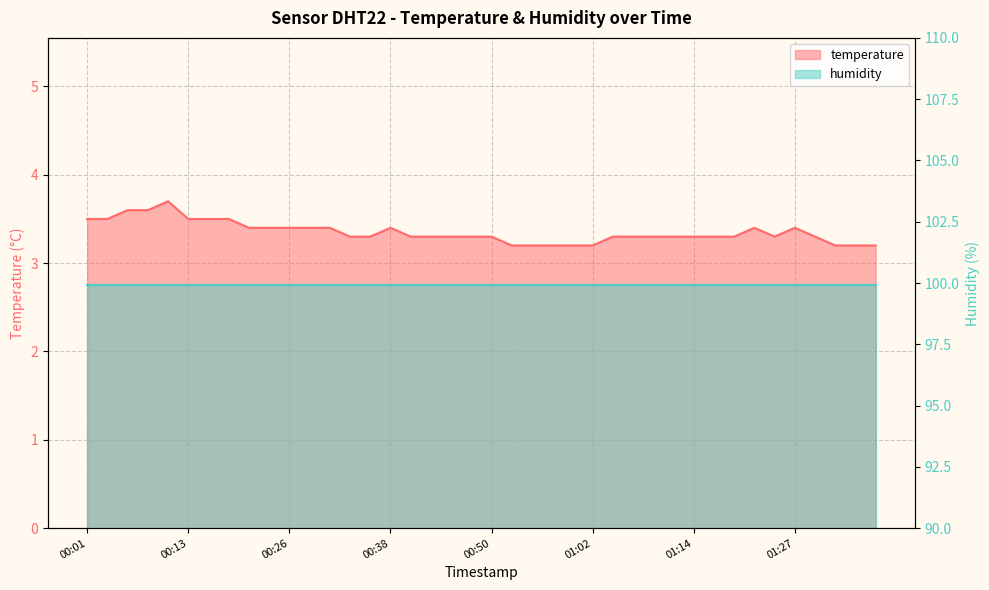

True or false: the data has more than 1 interior local peaks.

True